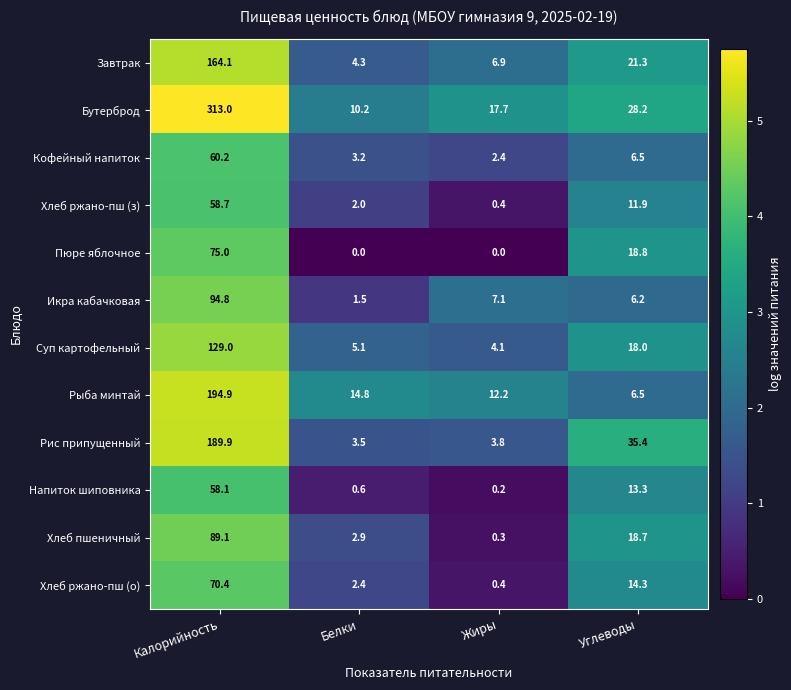

Between Калорийность and Жиры, which series saw the biggest shift?

Бутерброд